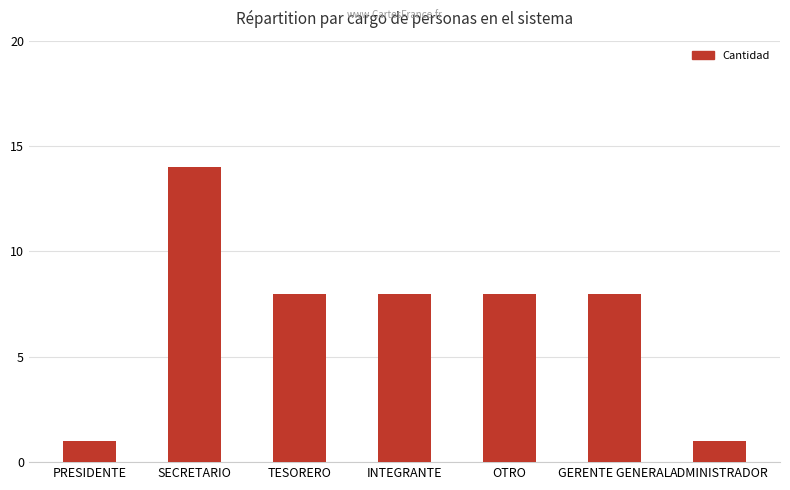

What is the change in value from GERENTE GENERAL to ADMINISTRADOR?

-7